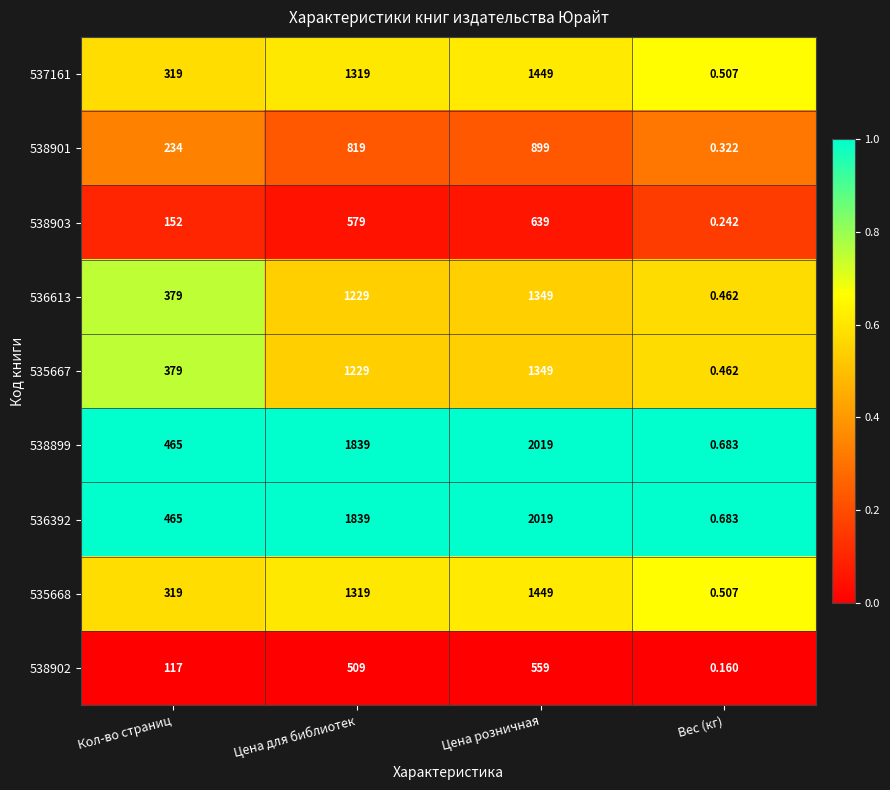

Where is 536392 nearest to the value 1009?

Кол-во страниц